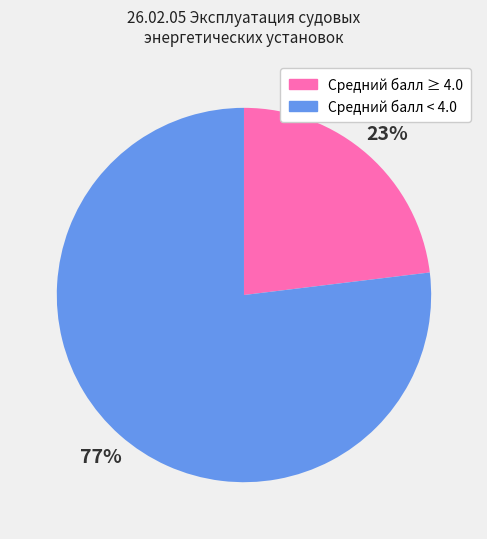

Which slice is the smallest?

Средний балл ≥ 4.0